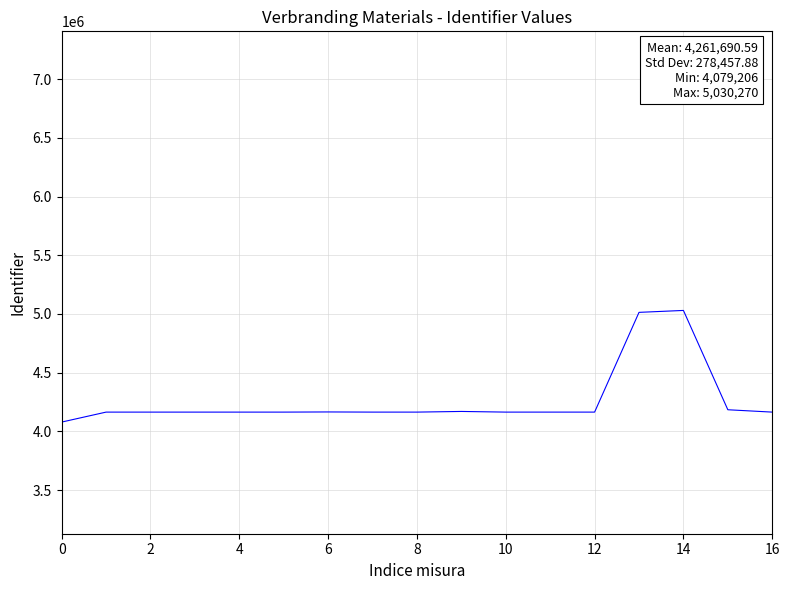

What is the maximum value shown in the chart?

5030270